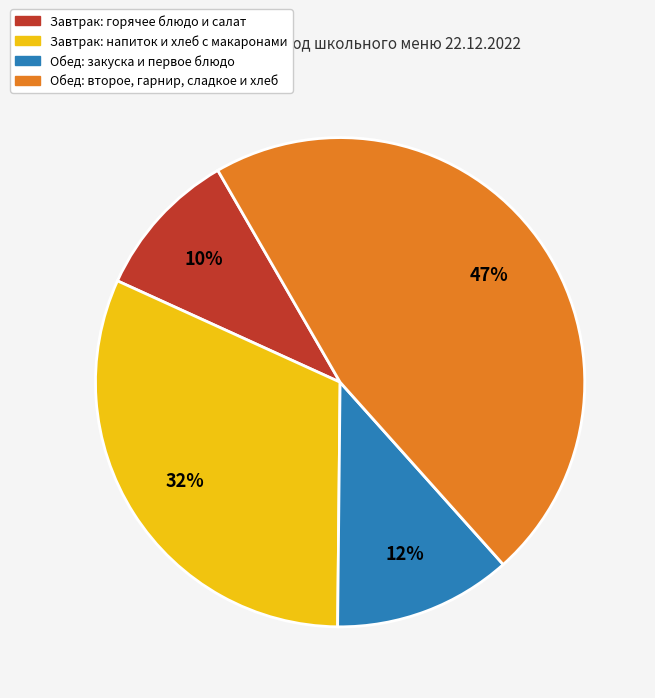

Is it true that Обед: второе, гарнир, сладкое и хлеб is 47% of the pie?

True